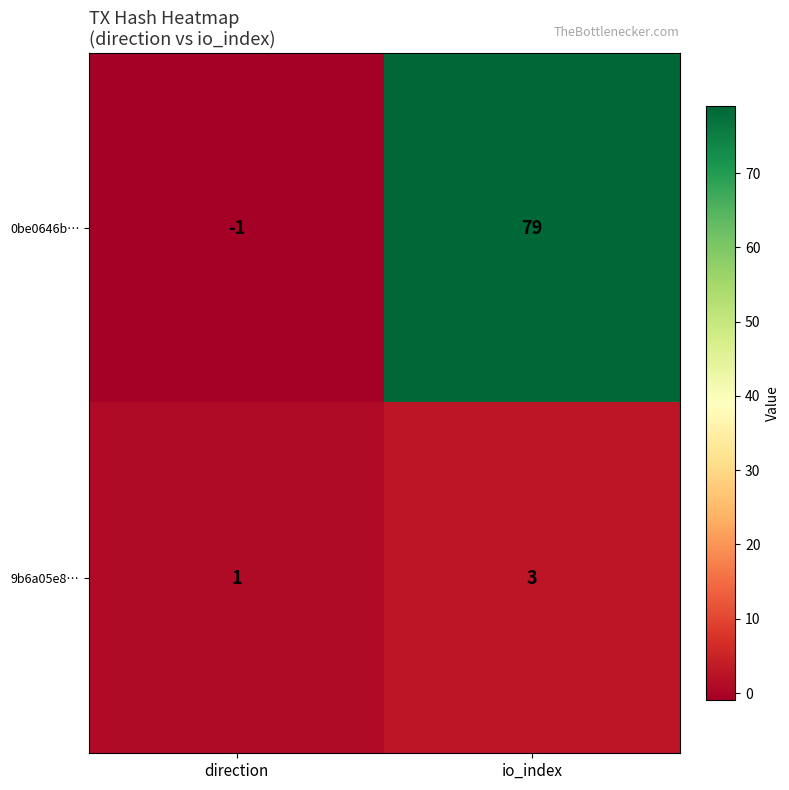

The 9b6a05e8… series shows 1 at direction. True or false?

True